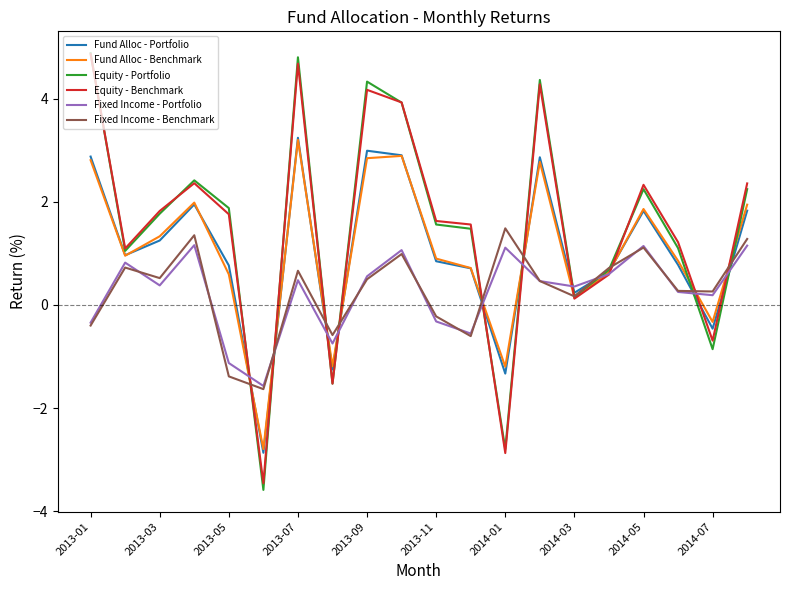

Which series has the widest spread of values?

Equity - Portfolio